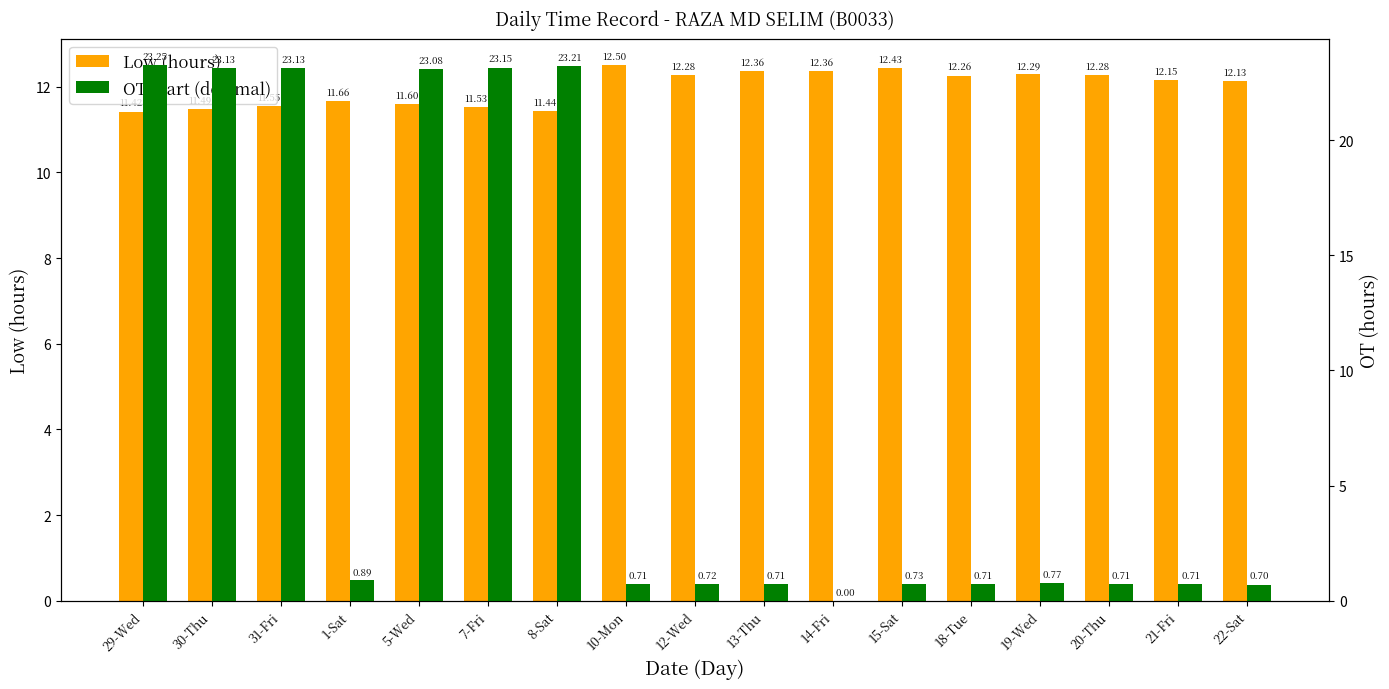

At which label is Low (hours) closest to 11?

29-Wed